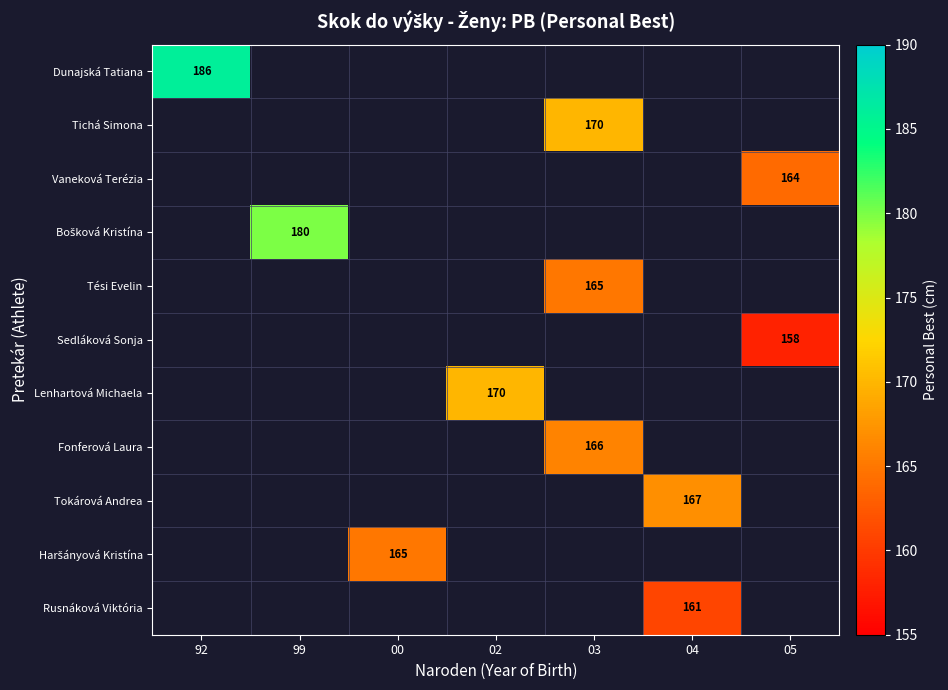

At how many categories does at least one series exceed 130?

7